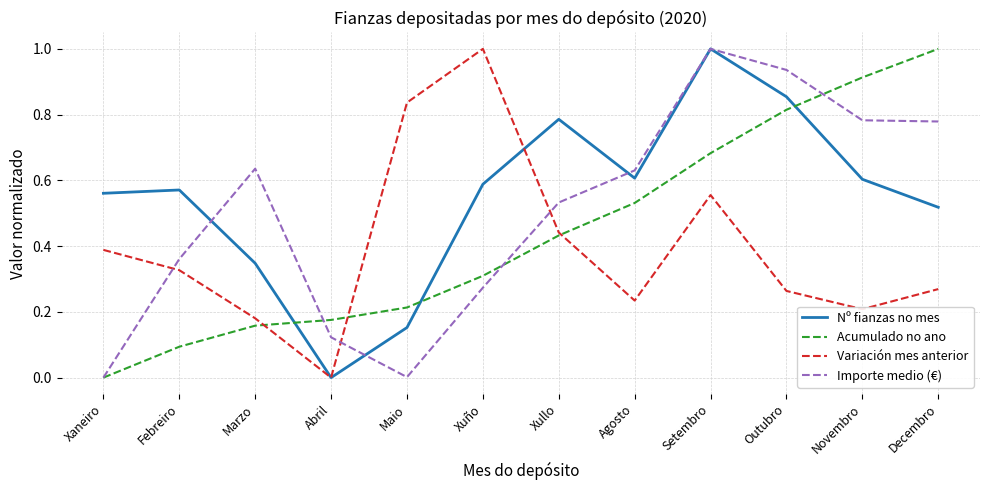

What is the total value across all series at Setembro?

3.2